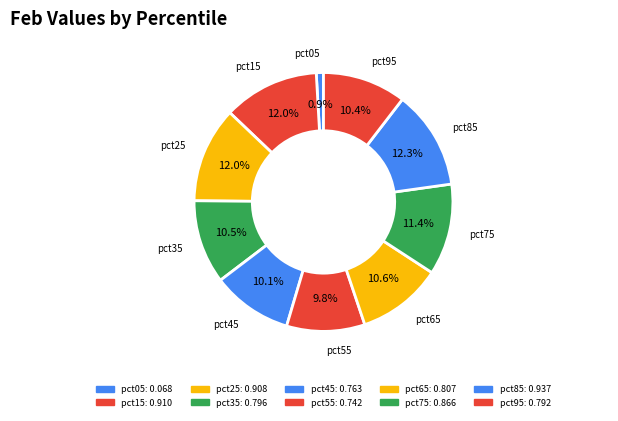

Count the number of slices in the pie.

10